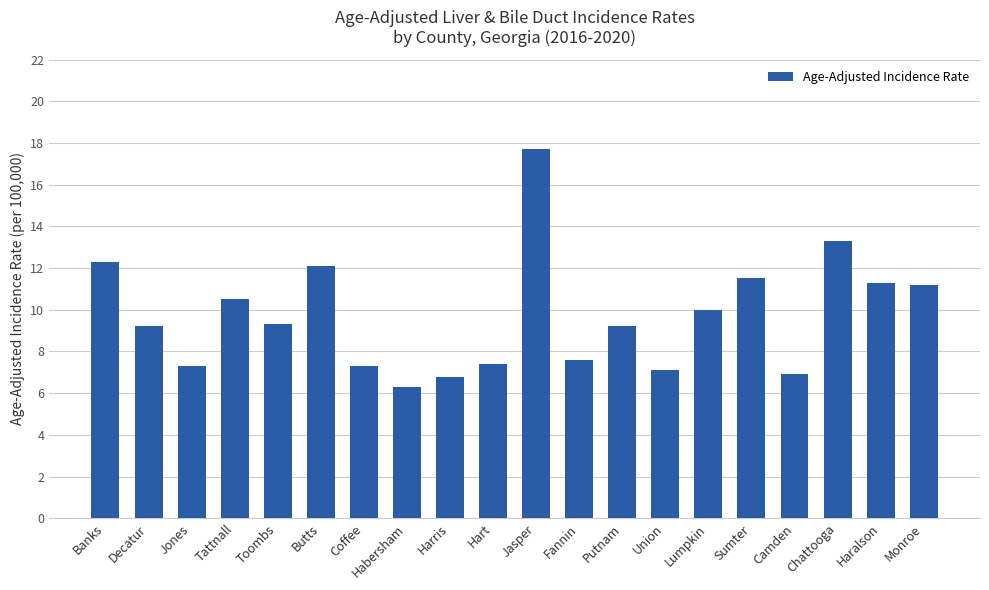

What is the label of the 9th bar from the right?

Fannin